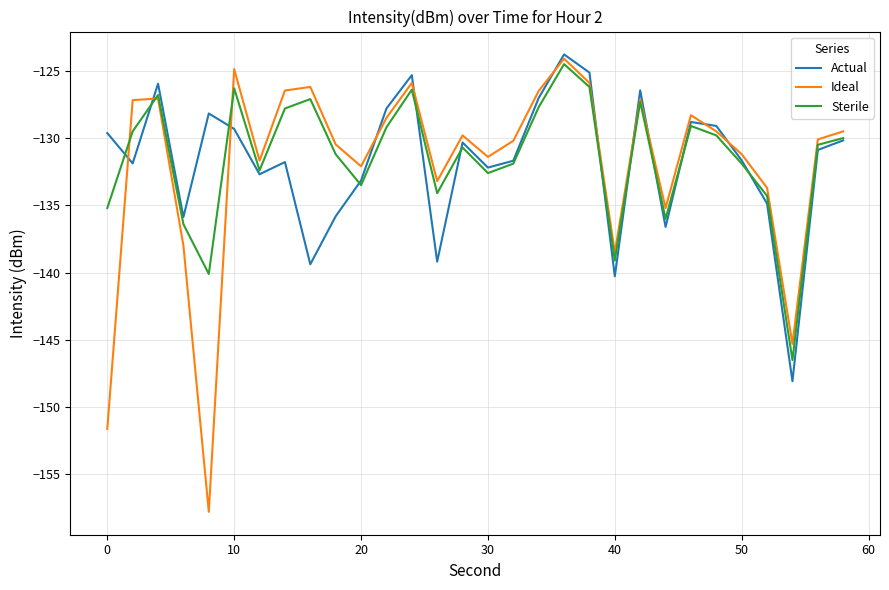

What is the minimum value for Actual?

-148.1